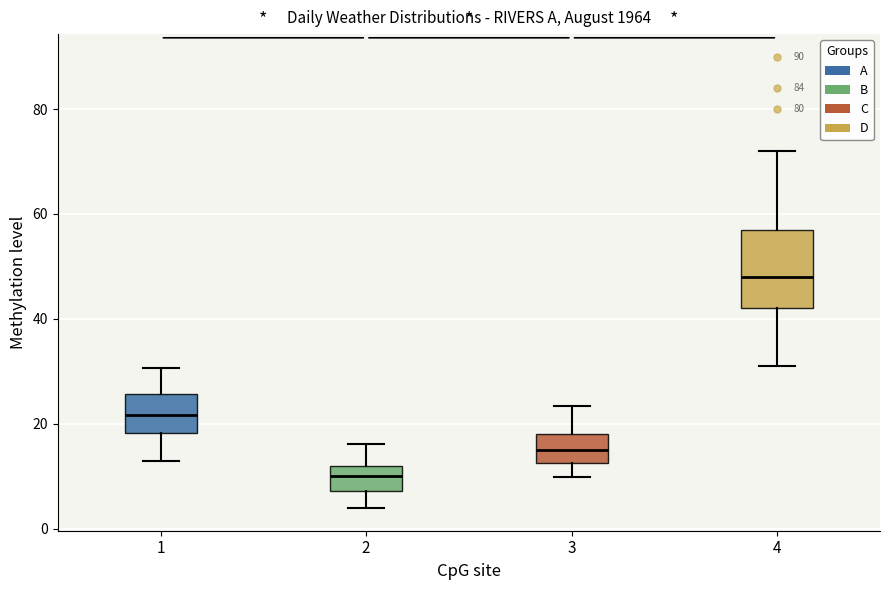

Which box has the highest median line?

4